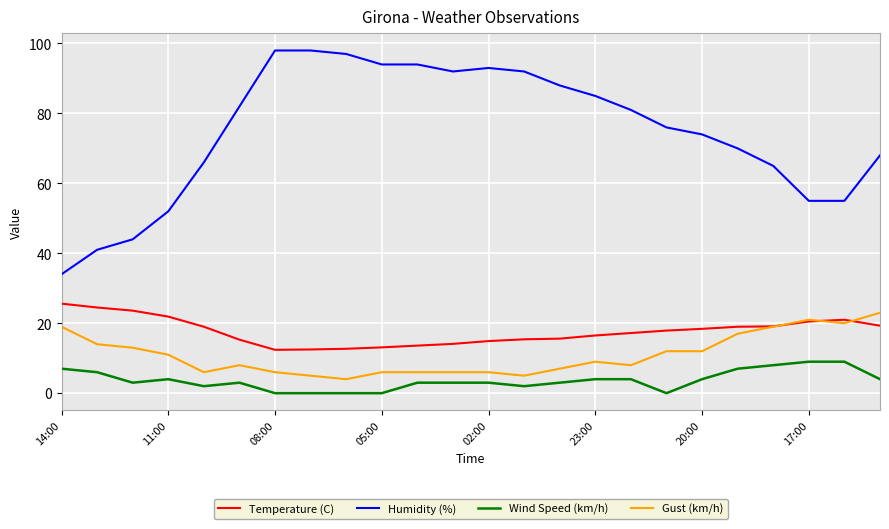

What is the greatest value displayed?

98.0